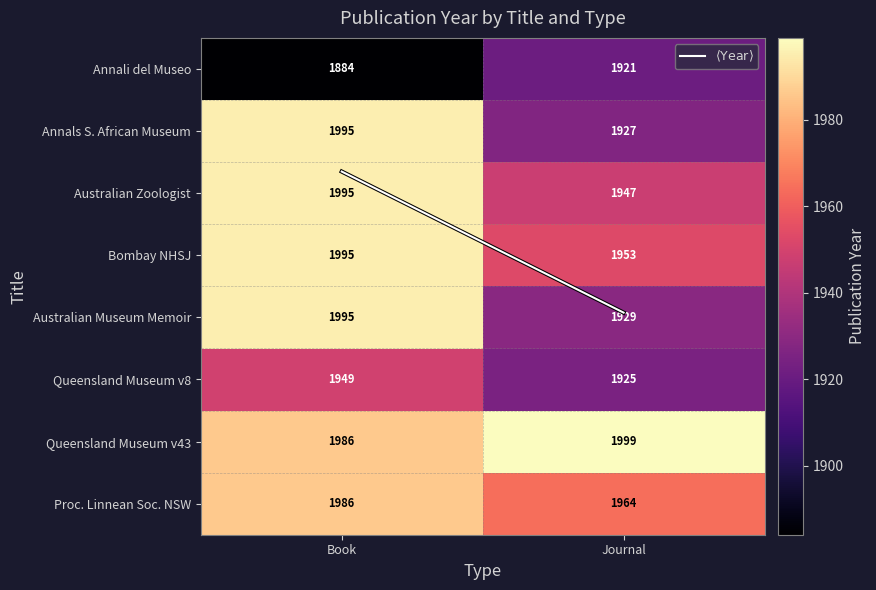

At which label does Australian Museum Memoir reach its peak?

Book